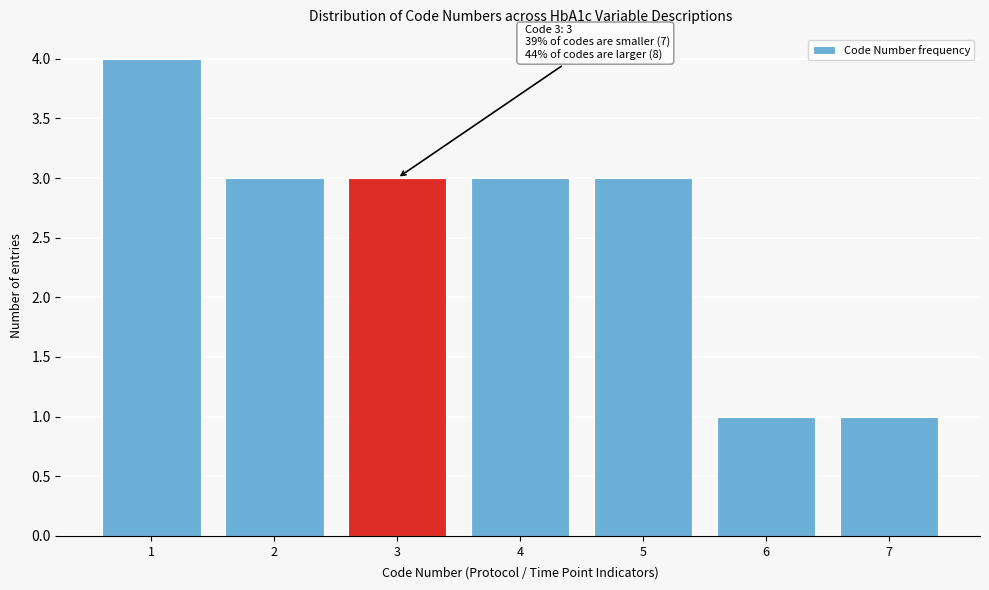

Over which range of the x-axis is the bar tallest?

0.5 to 1.5